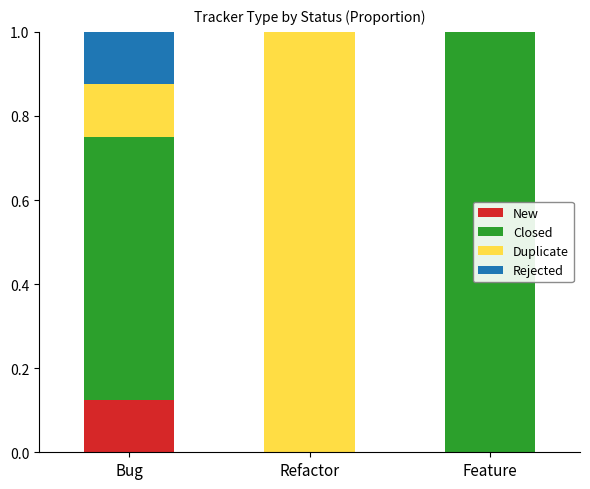

What is the label of the 2nd bar from the right?

Refactor